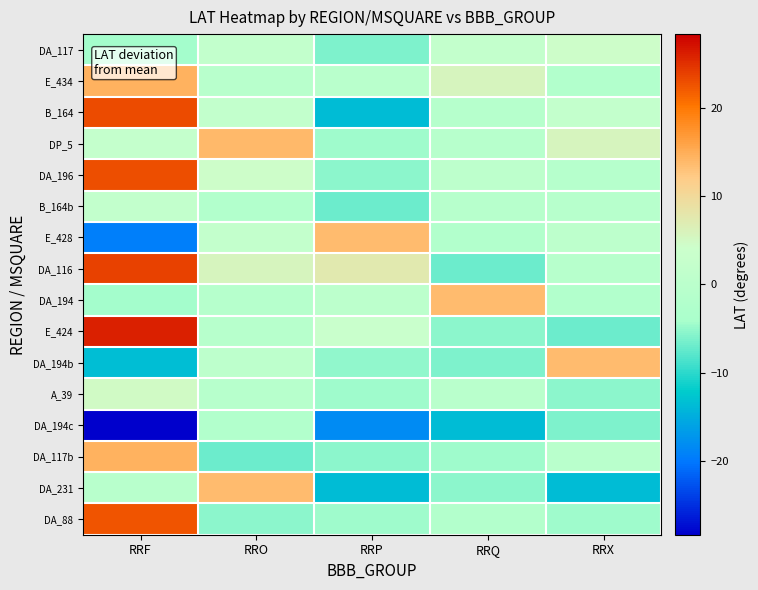

Reading left to right, extract all data points from this chart.

DA_117: RRF=-4.4	RRO=1.9	RRP=-6.2	RRQ=2.1	RRX=4.3
E_434: RRF=14.5	RRO=-0.6	RRP=-0.4	RRQ=5.6	RRX=-2.2
B_164: RRF=23.1	RRO=1.9	RRP=-13.7	RRQ=-1.0	RRX=2.1
DP_5: RRF=2.2	RRO=13.8	RRP=-4.6	RRQ=-0.9	RRX=5.6
DA_196: RRF=23.0	RRO=4.3	RRP=-5.5	RRQ=0.5	RRX=-1.0
B_164b: RRF=1.6	RRO=-2.2	RRP=-7.1	RRQ=-0.9	RRX=-0.9
E_428: RRF=-19.5	RRO=2.1	RRP=13.6	RRQ=-2.1	RRX=0.5
DA_116: RRF=23.7	RRO=5.6	RRP=7.3	RRQ=-7.1	RRX=-0.9
DA_194: RRF=-4.4	RRO=-1.0	RRP=0.3	RRQ=13.6	RRX=-2.1
E_424: RRF=25.9	RRO=-0.9	RRP=3.3	RRQ=-5.5	RRX=-7.1
DA_194b: RRF=-13.4	RRO=0.5	RRP=-5.2	RRQ=-6.2	RRX=13.6
A_39: RRF=4.8	RRO=-0.9	RRP=-4.6	RRQ=-0.4	RRX=-5.5
DA_194c: RRF=-28.4	RRO=-2.1	RRP=-18.3	RRQ=-13.7	RRX=-6.2
DA_117b: RRF=14.5	RRO=-7.1	RRP=-5.4	RRQ=-4.6	RRX=-0.4
DA_231: RRF=-0.6	RRO=13.6	RRP=-13.7	RRQ=-5.4	RRX=-13.7
DA_88: RRF=22.4	RRO=-5.5	RRP=-4.6	RRQ=-1.9	RRX=-4.6